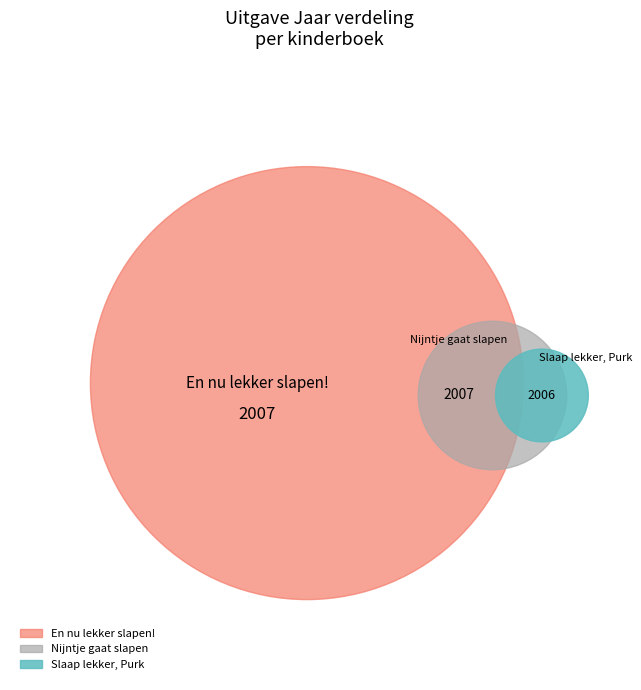

How many slices are in this pie chart?

3